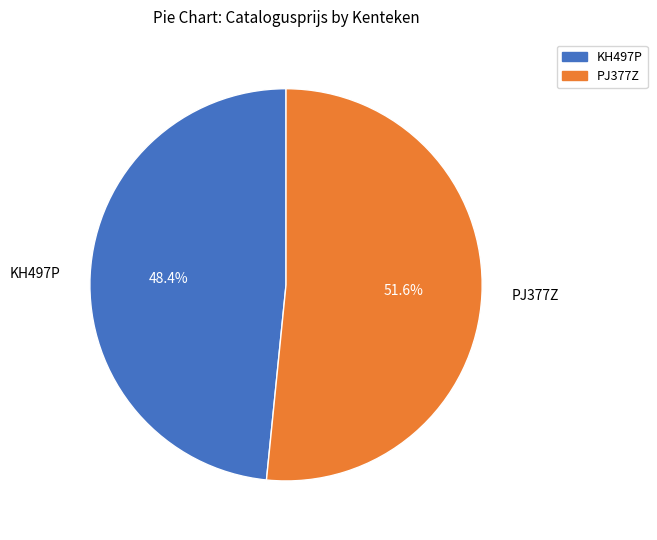

Rank the categories by value from lowest to highest.

KH497P, PJ377Z